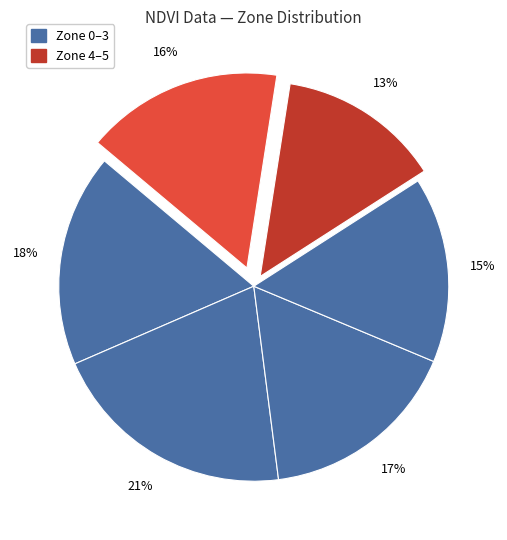

How many segments does this pie chart have?

6